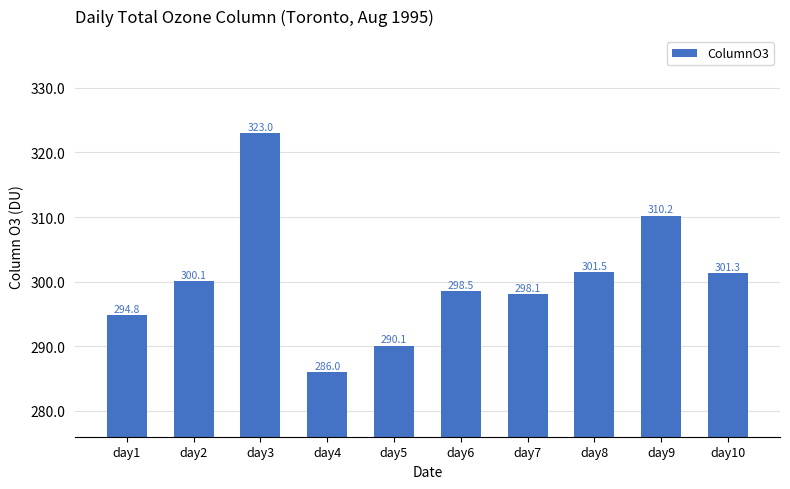

Are the bars horizontal?

No